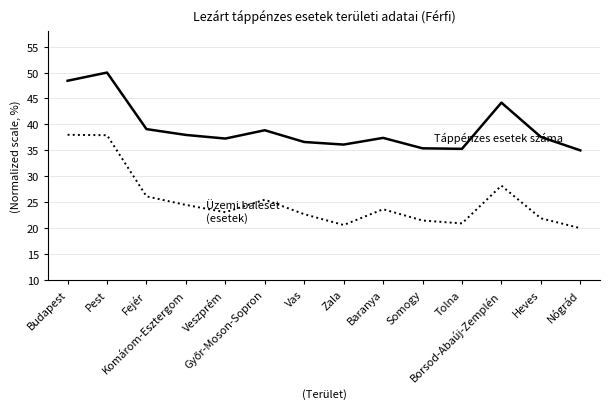

What is the maximum value shown in the chart?

50.0